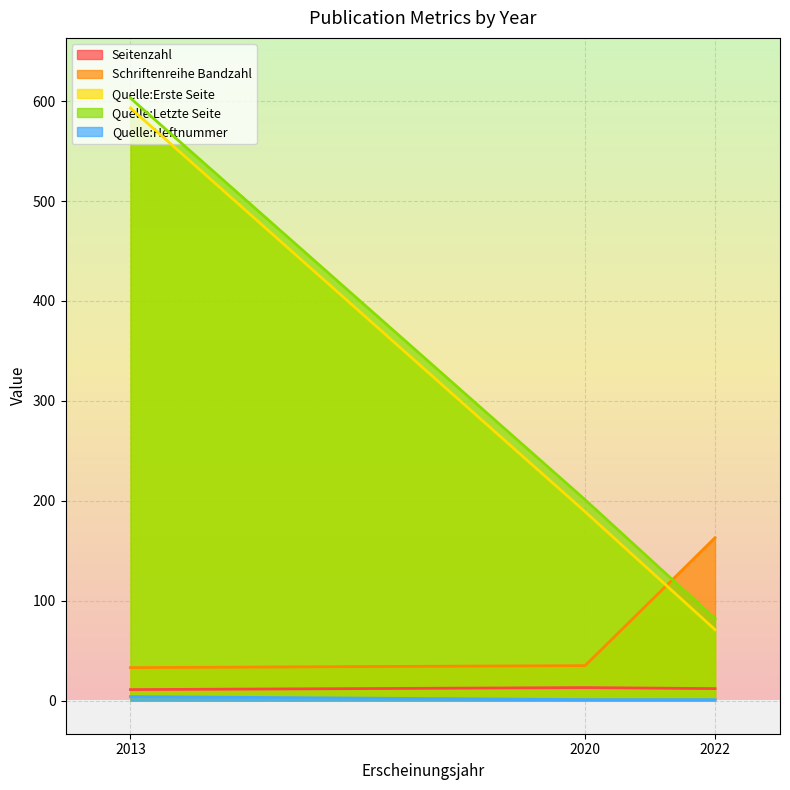

At which label is Schriftenreihe Bandzahl closest to 98?

2020